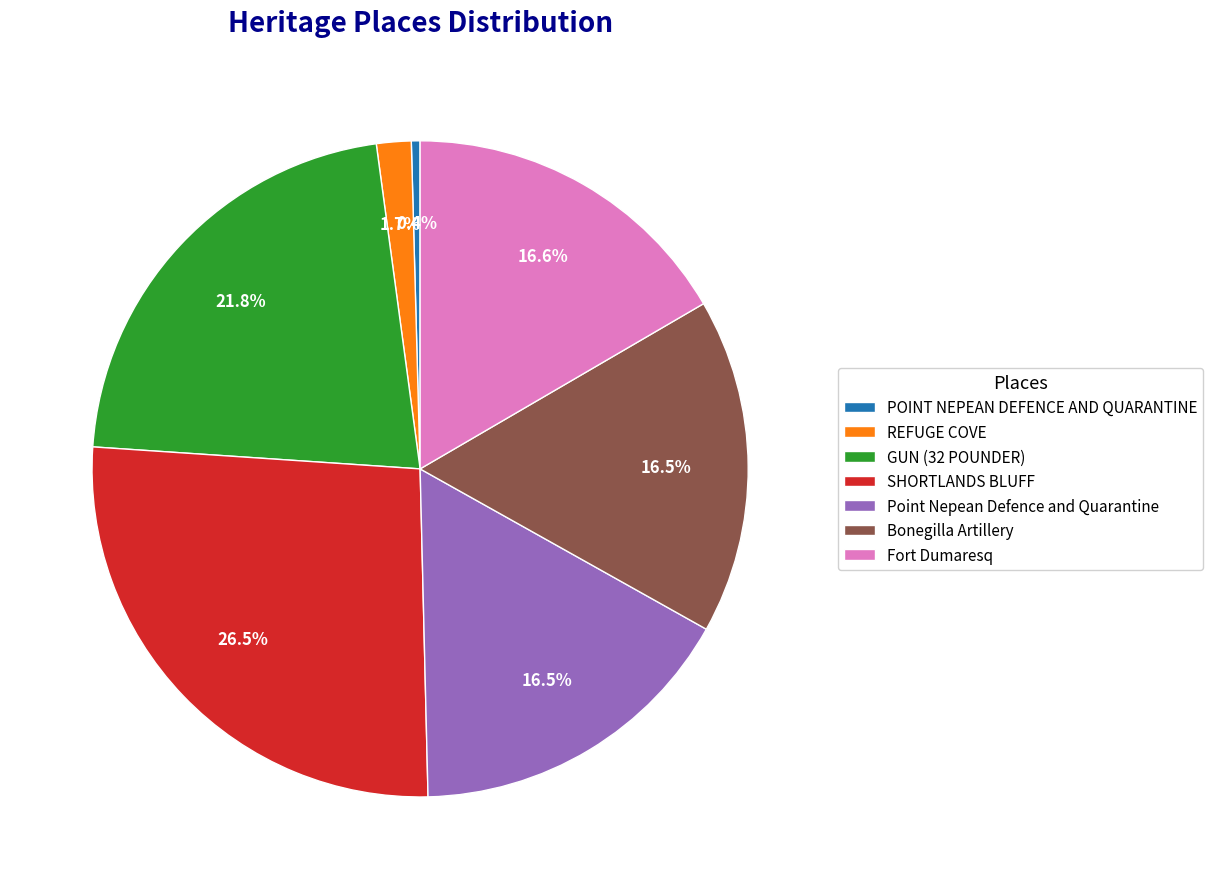

To the nearest percent, what portion does GUN (32 POUNDER) represent?

22%